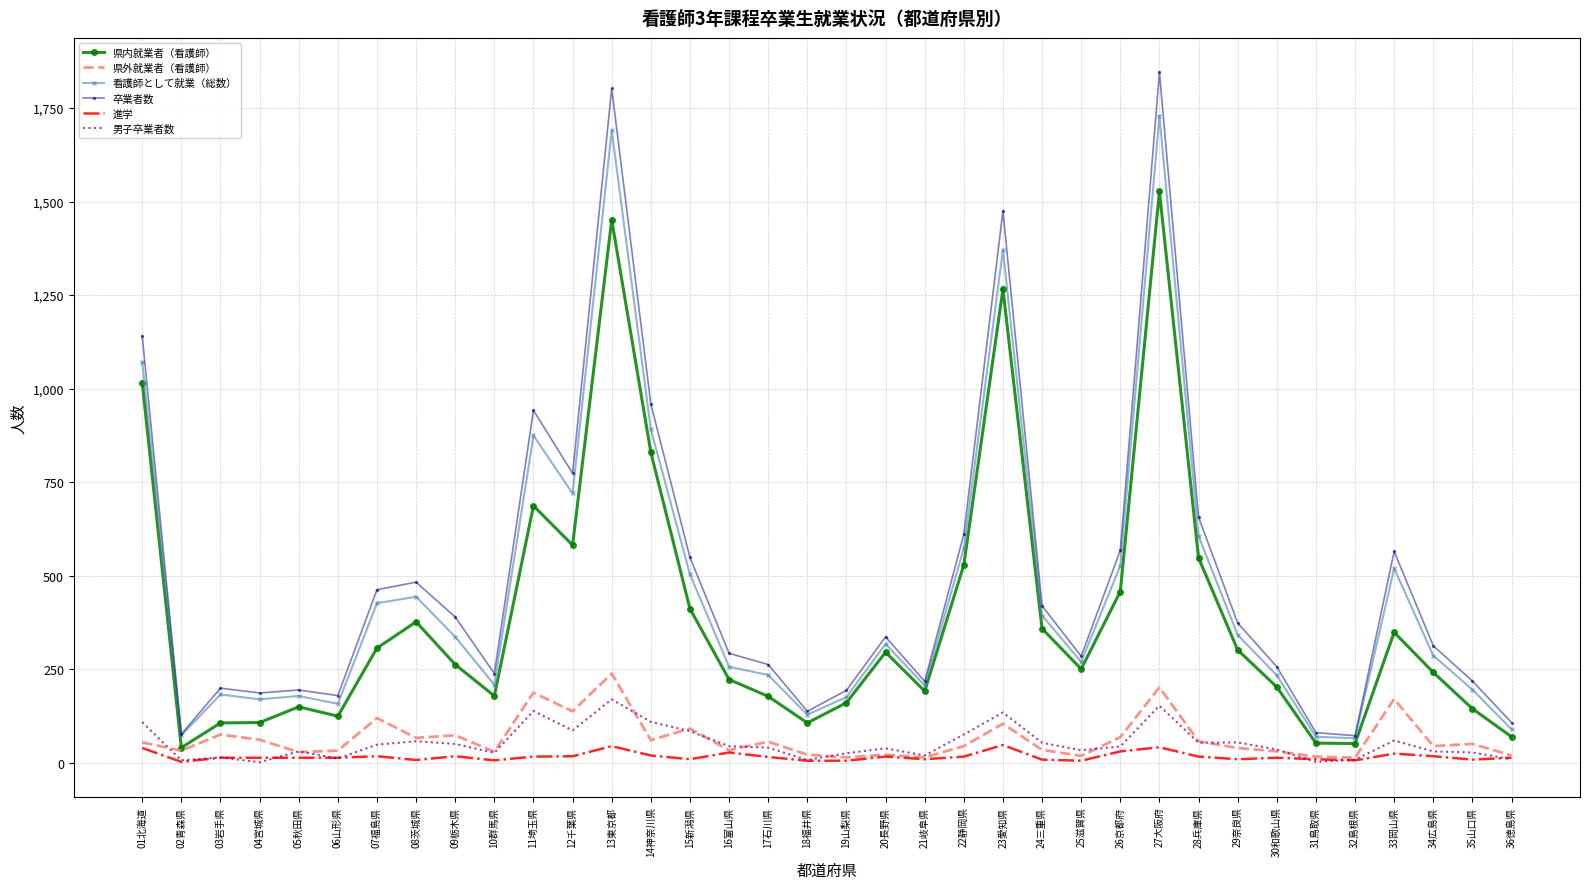

True or false: 看護師として就業（総数） and 県外就業者（看護師） cross at least once.

False